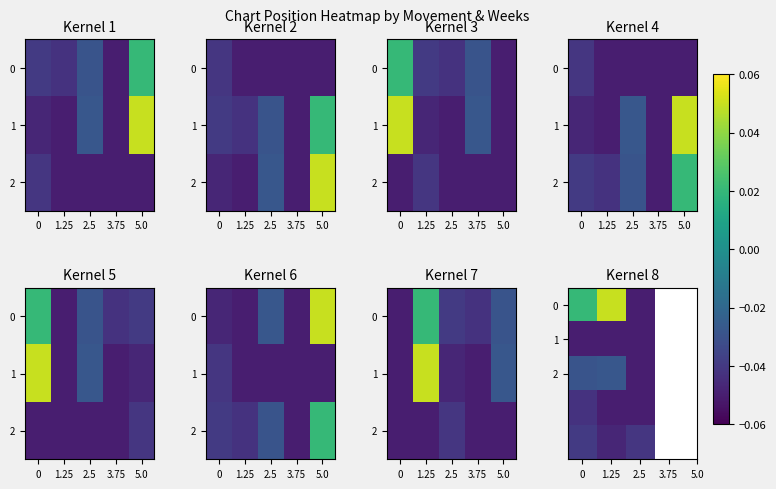

What is the smallest value displayed?

-0.1